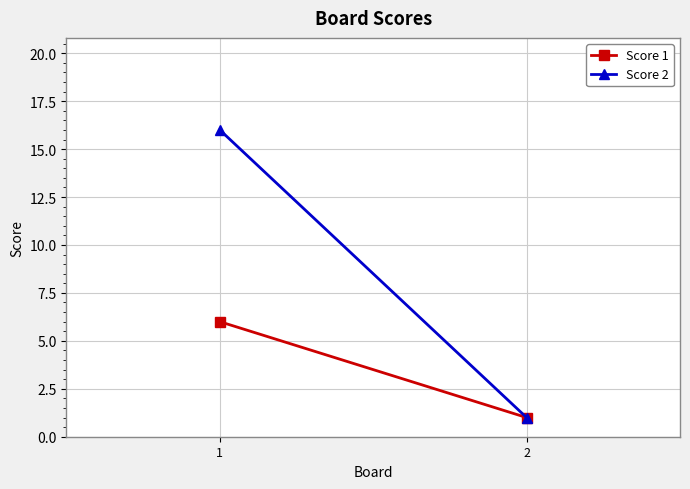

Rank the series at 2 from highest to lowest value.

Score 1, Score 2